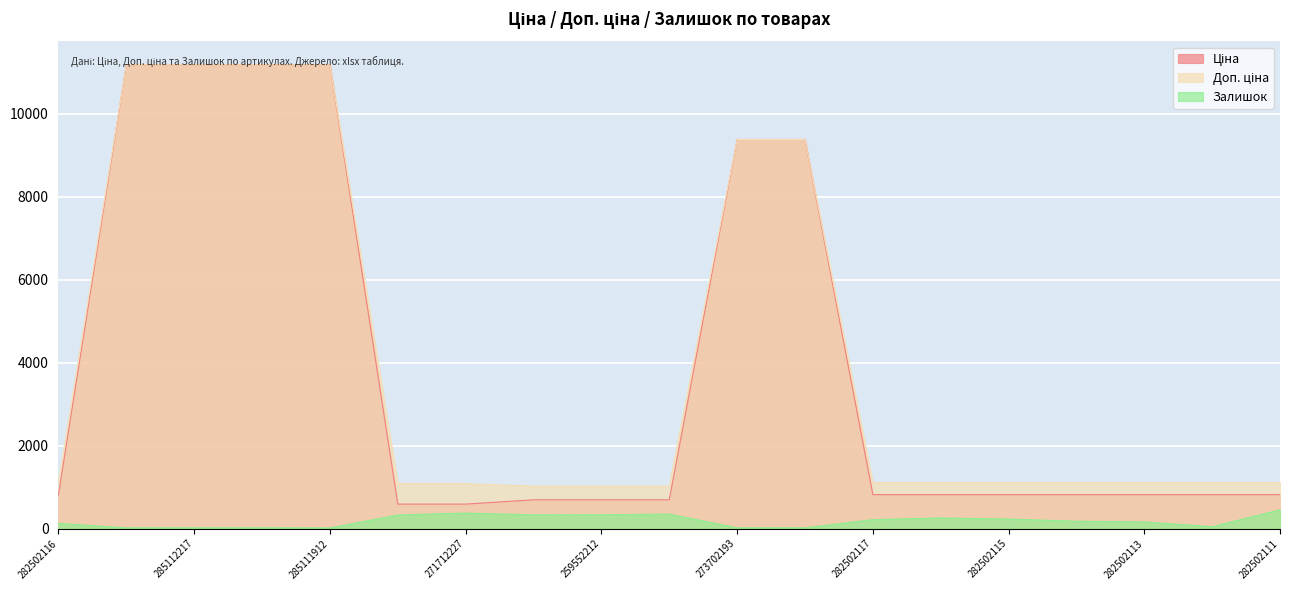

What is the value of the Ціна point at the 5th from the left?

11188.2